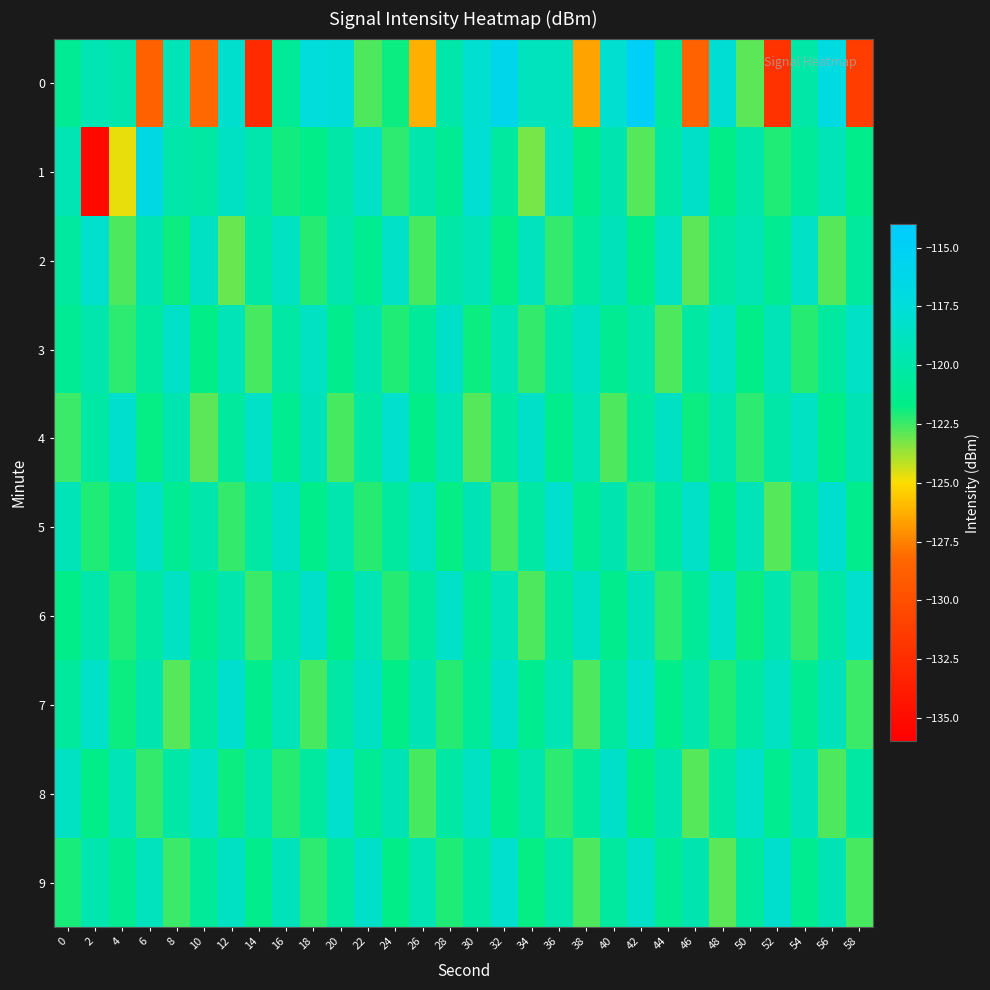

What is the smallest value displayed?

-135.3